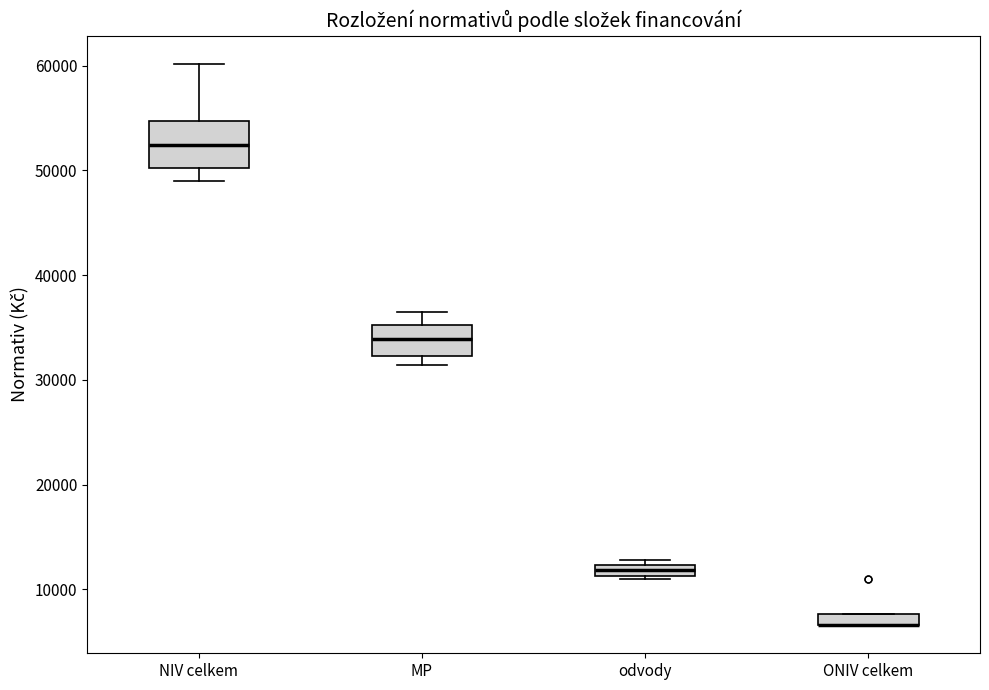

Which box is the tallest, from its lower edge to its upper edge?

NIV celkem